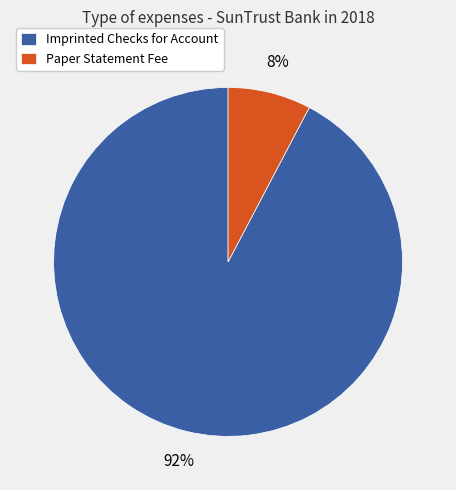

True or false: Paper Statement Fee accounts for 8% of the total.

True